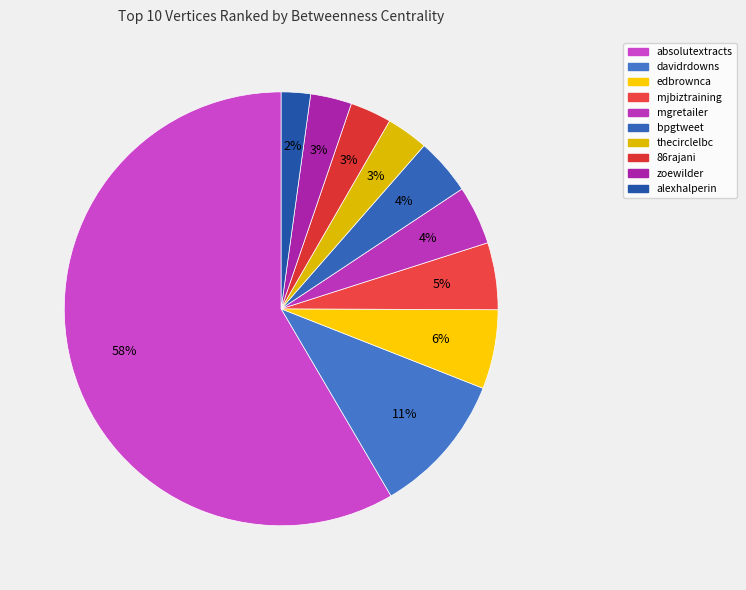

Which category has the biggest portion of the pie?

absolutextracts